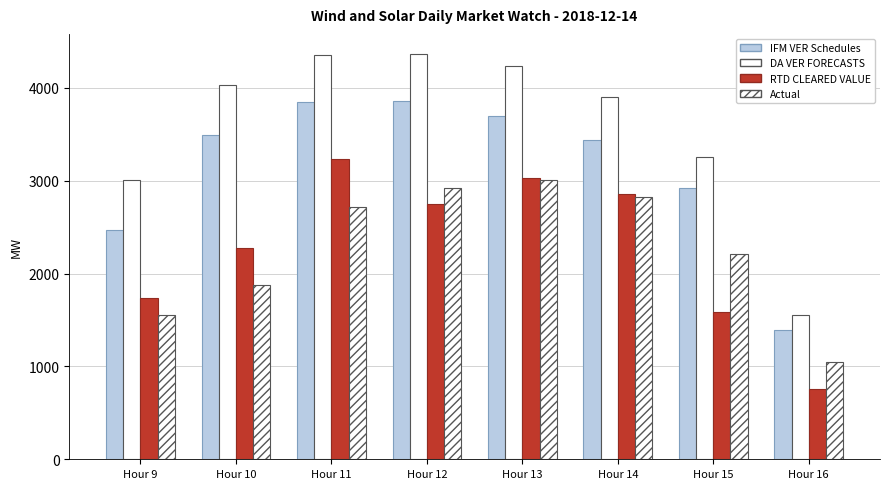

How many groups of bars are there?

8